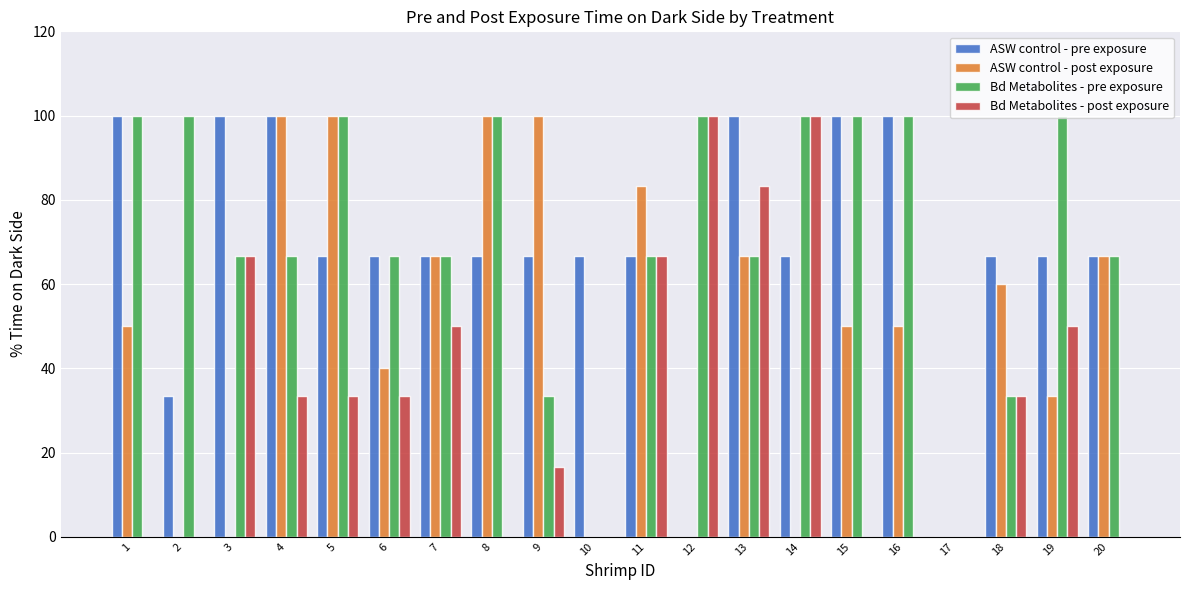

Which series changed the most between 1 and 4?

ASW control - post exposure